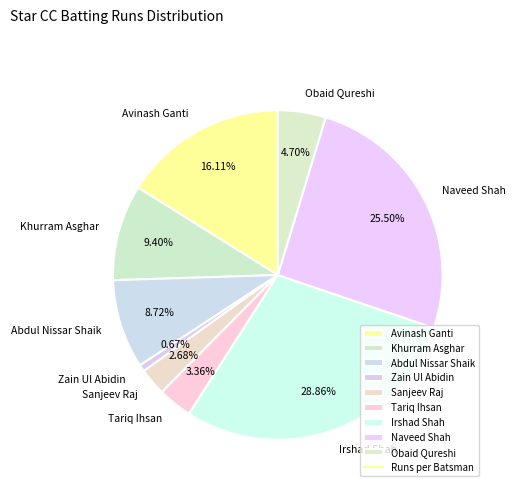

Does Avinash Ganti account for over 50% of the chart?

No